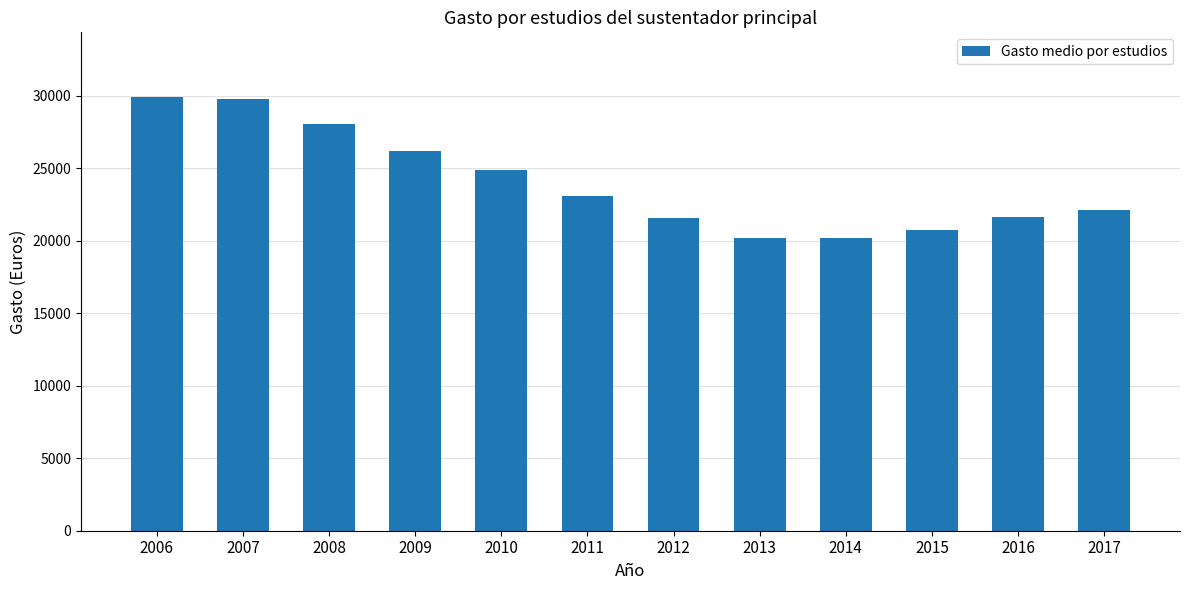

Approximately how many times larger is the value at 2012 compared to 2006?

0.7